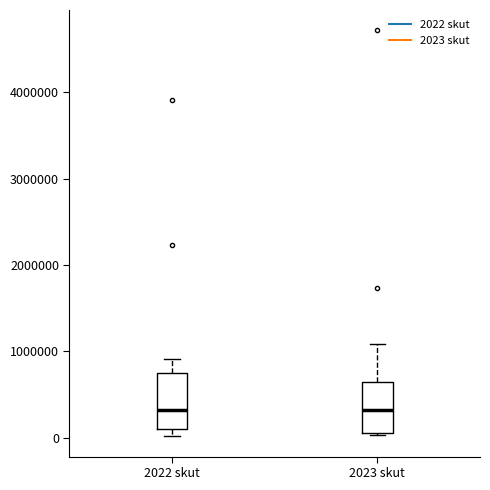

Reading left to right, read every box against the y-axis: the position of its median line, the range the box covers, and the ends of its whiskers. The values are not printed on the chart, so give them approximately, as read against the axis.

2022 skut: median 300000, box 100000 to 800000, whiskers 0 to 900000
2023 skut: median 300000, box 0 to 600000, whiskers 0 to 1100000